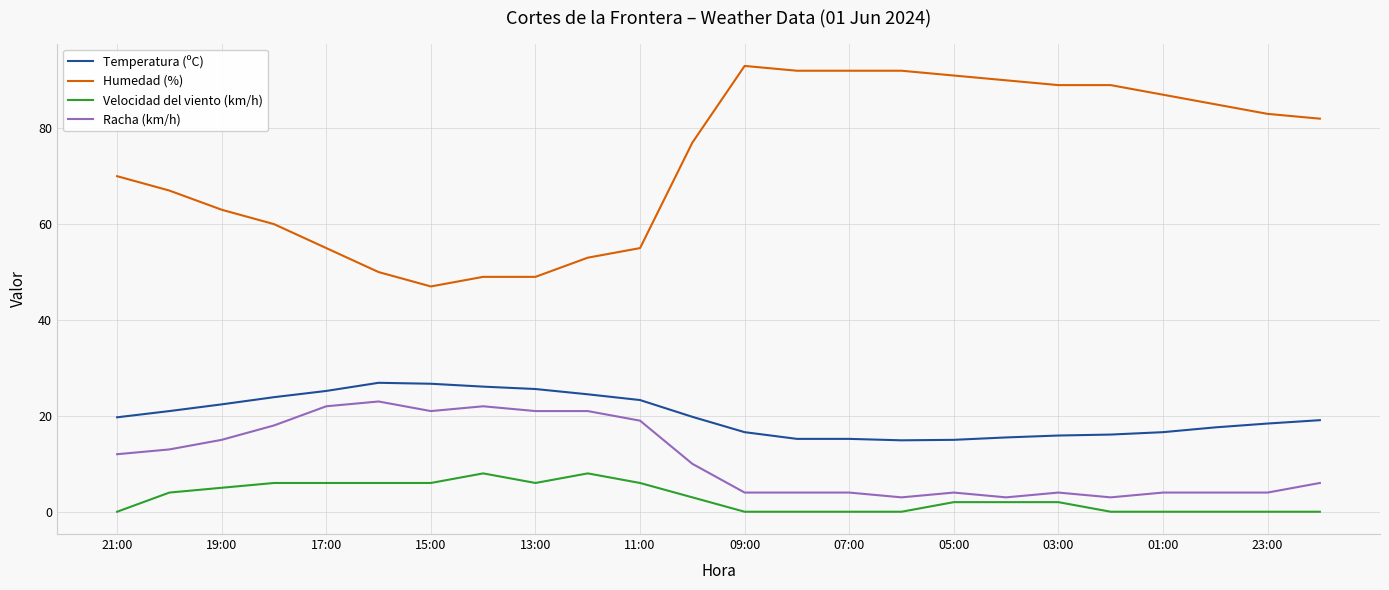

True or false: Racha (km/h) and Velocidad del viento (km/h) cross at least once.

False